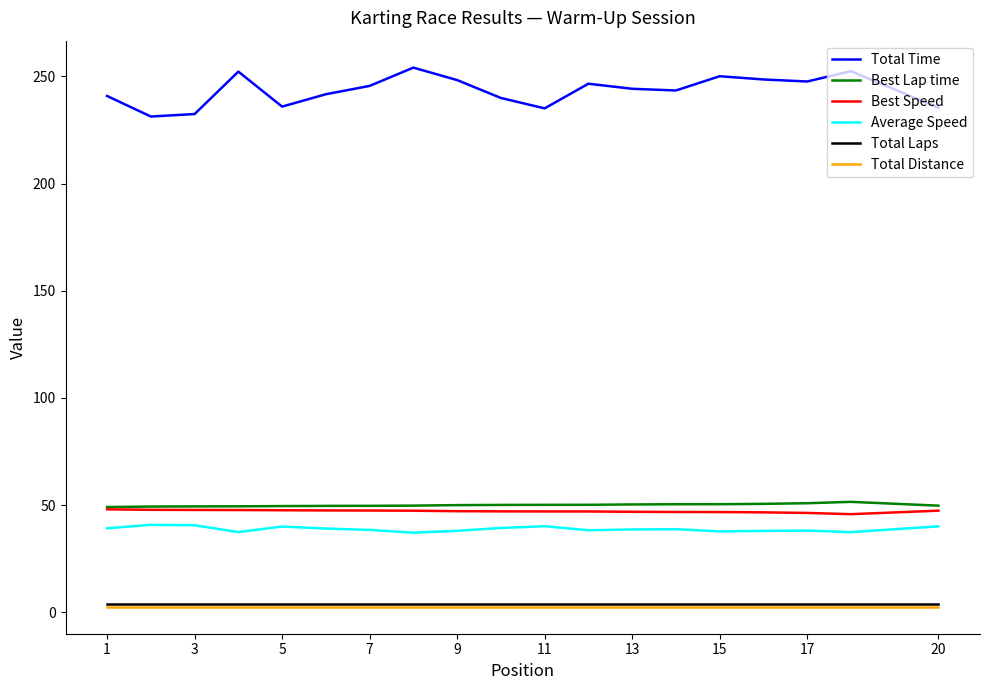

True or false: Total Time and Total Distance intersect in this chart.

False